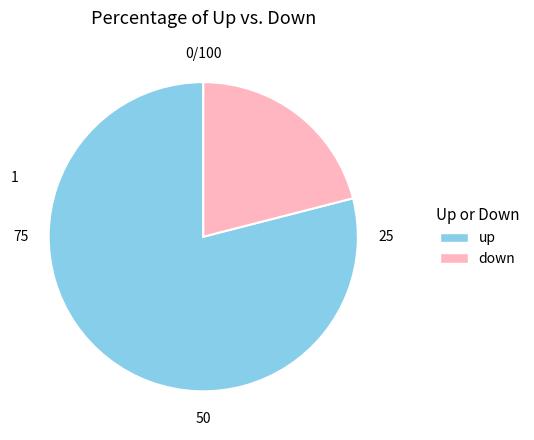

Do up and down together represent more than half of the pie?

Yes